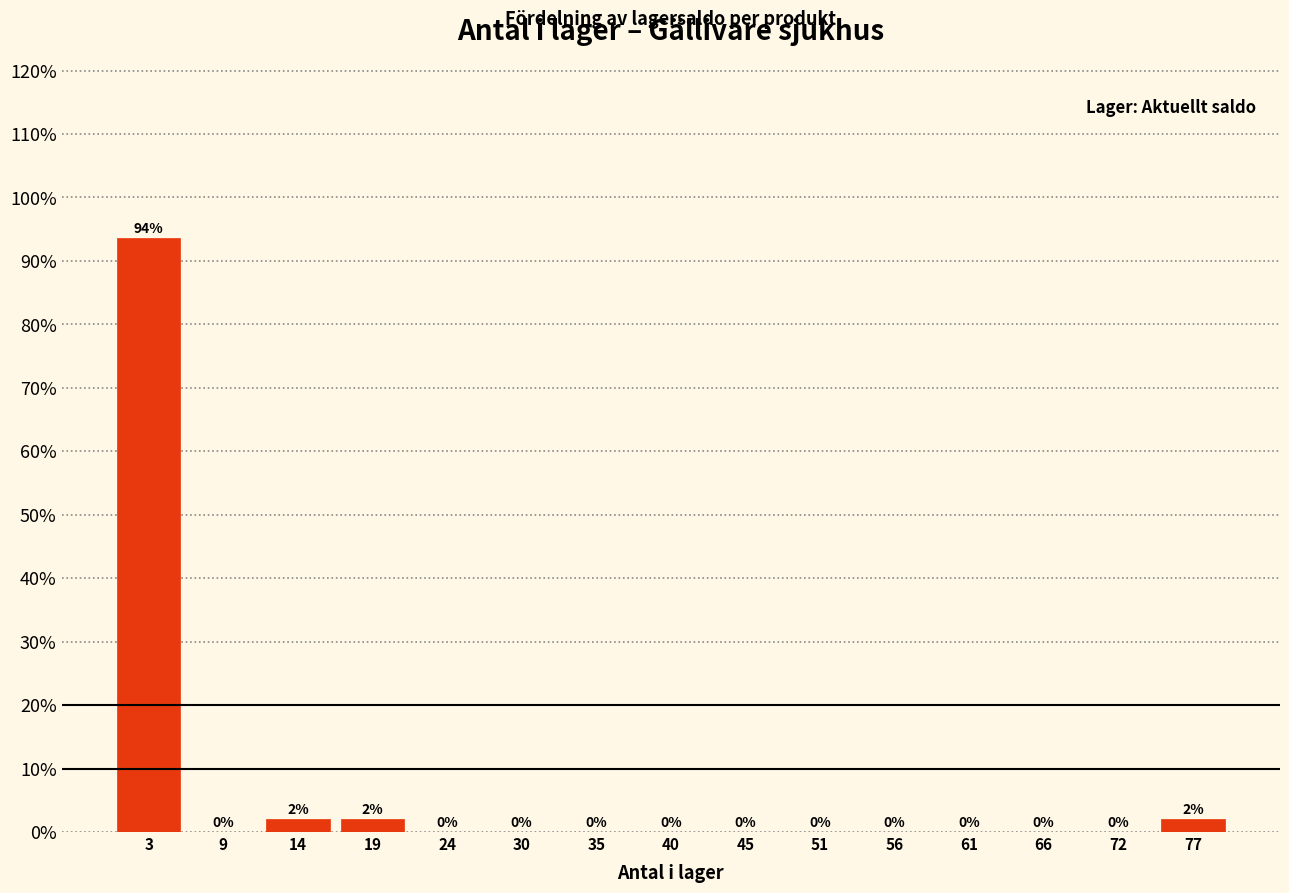

Which range on the x-axis has the tallest bar?

1 to 6